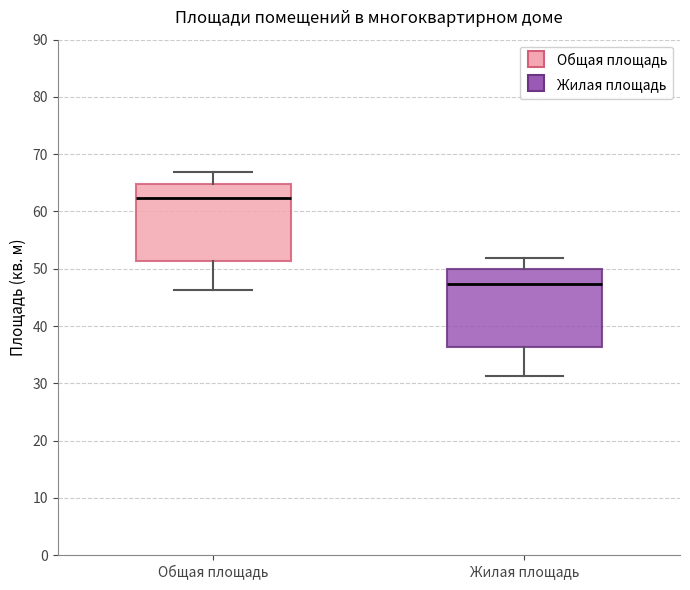

Which box has the highest median line?

Общая площадь